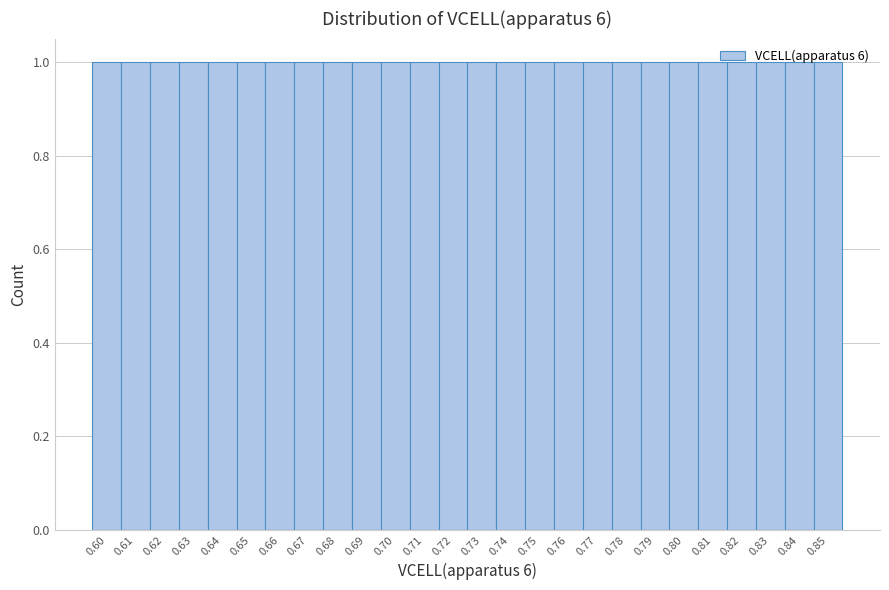

Reading left to right, list every bar in this chart as the range it spans on the x-axis followed by its height. The values are not printed on the chart, so give them approximately, as read against the axis.

0.595 to 0.605: 1
0.605 to 0.615: 1
0.615 to 0.625: 1
0.625 to 0.635: 1
0.635 to 0.645: 1
0.645 to 0.655: 1
0.655 to 0.665: 1
0.665 to 0.675: 1
0.675 to 0.685: 1
0.685 to 0.695: 1
0.695 to 0.705: 1
0.705 to 0.715: 1
0.715 to 0.725: 1
0.725 to 0.735: 1
0.735 to 0.745: 1
0.745 to 0.755: 1
0.755 to 0.765: 1
0.765 to 0.775: 1
0.775 to 0.785: 1
0.785 to 0.795: 1
0.795 to 0.805: 1
0.805 to 0.815: 1
0.815 to 0.825: 1
0.825 to 0.835: 1
0.835 to 0.845: 1
0.845 to 0.855: 1